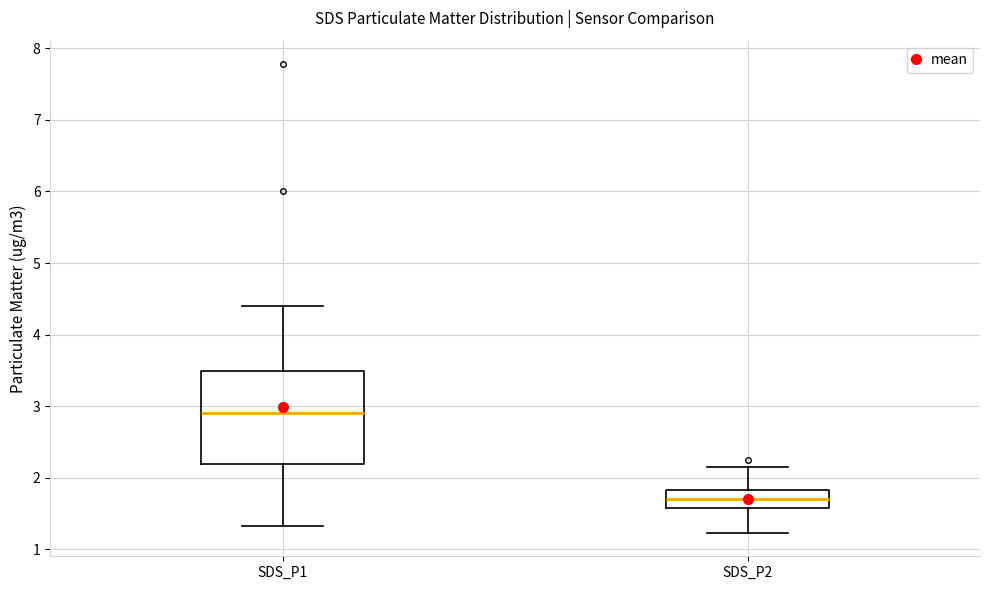

Reading left to right, transcribe this box plot: for each box, give where its median line is, the range the box spans, and where its two whiskers end, as read against the y-axis. The values are not printed on the chart, so give them approximately, as read against the axis.

SDS_P1: median 2.9, box 2.2 to 3.5, whiskers 1.3 to 4.4
SDS_P2: median 1.7, box 1.6 to 1.8, whiskers 1.2 to 2.2